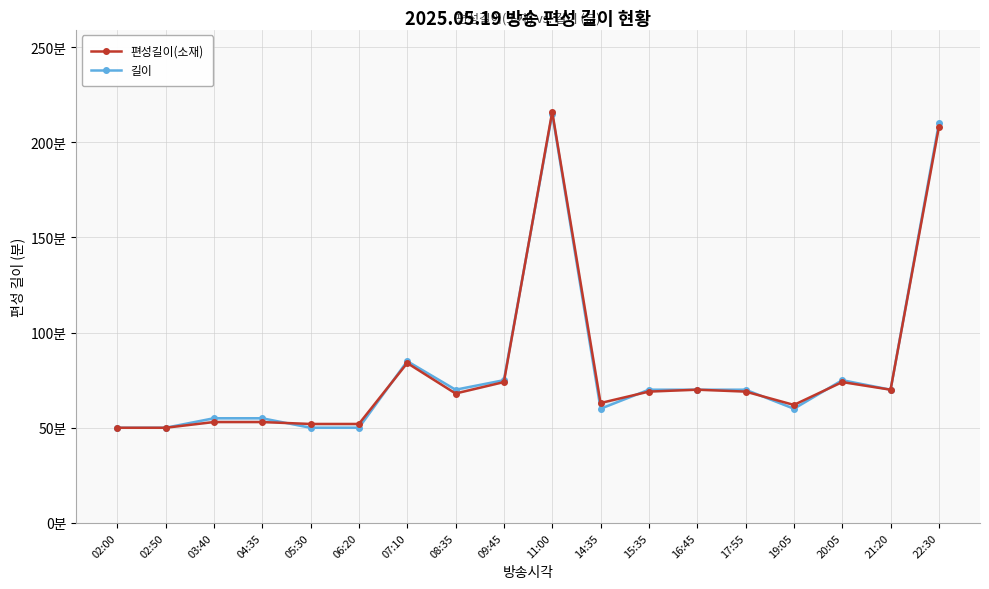

How many times do 편성길이(소재) and 길이 cross each other?

6